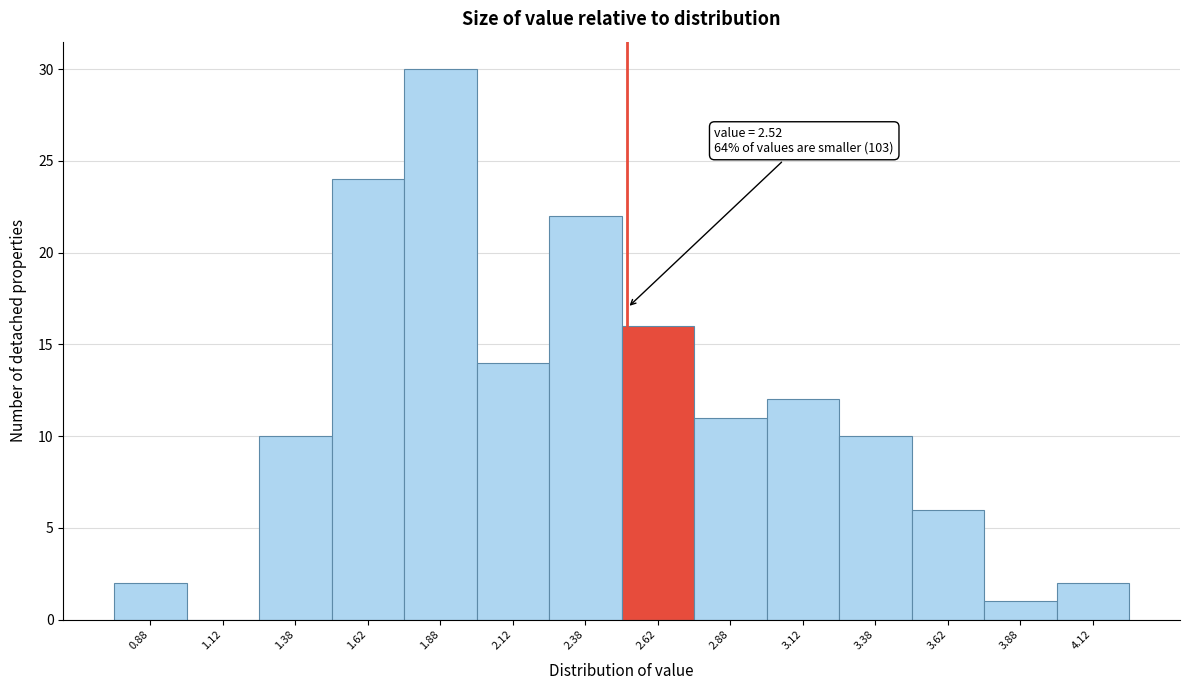

Over which range of the x-axis is the bar tallest?

1.75 to 2.00